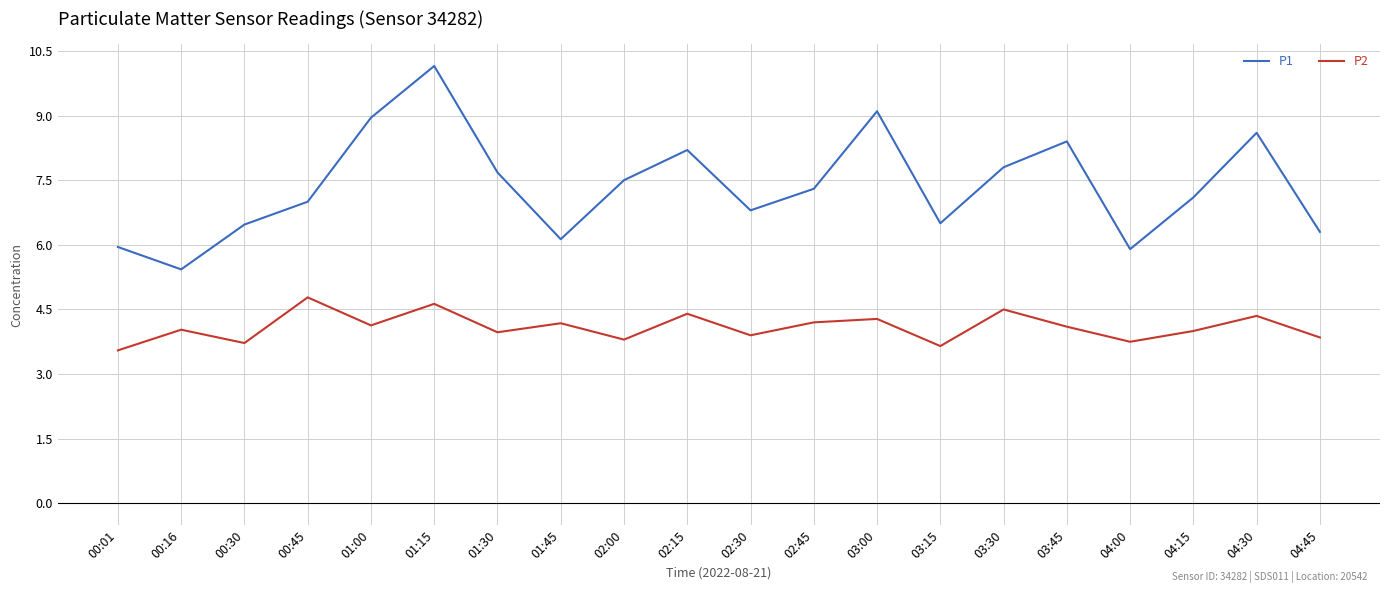

True or false: P2 and P1 cross at least once.

False